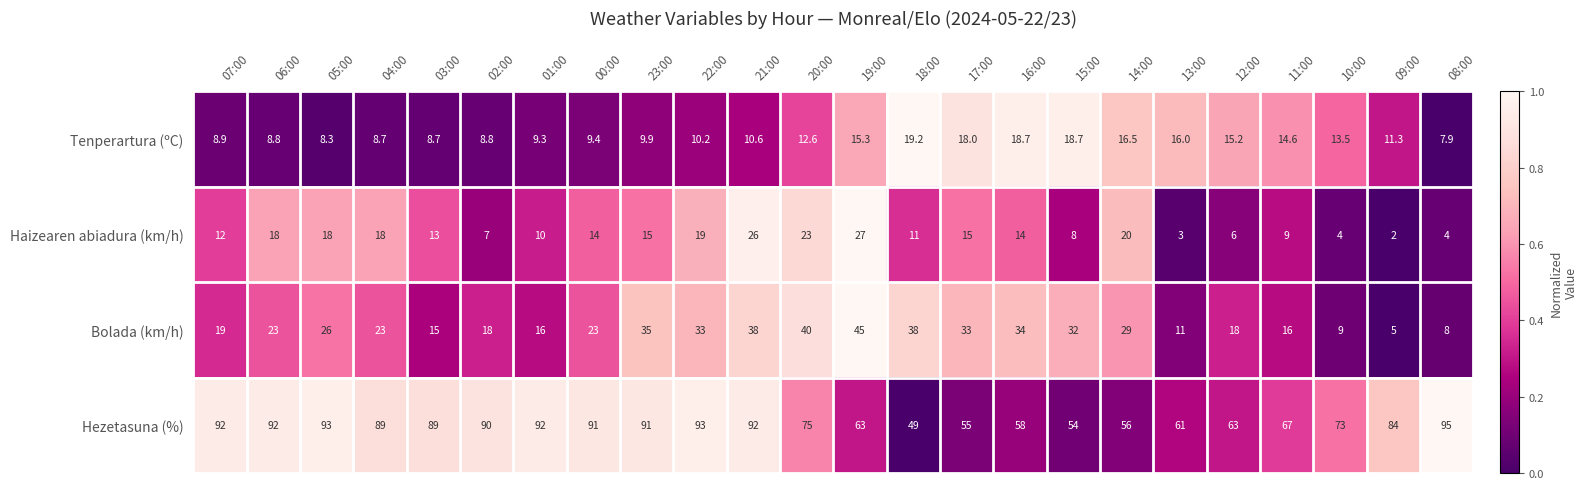

What is the sum of the Hezetasuna (%) values at 04:00 and 14:00?

145.0